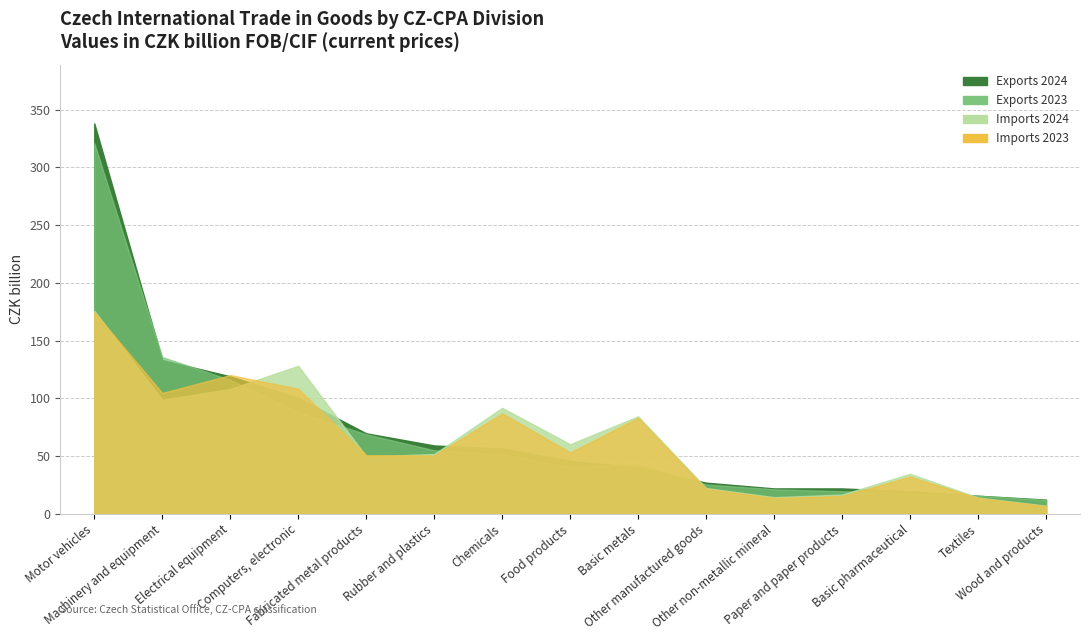

True or false: imports_2023 and imports_2024 cross at least once.

True